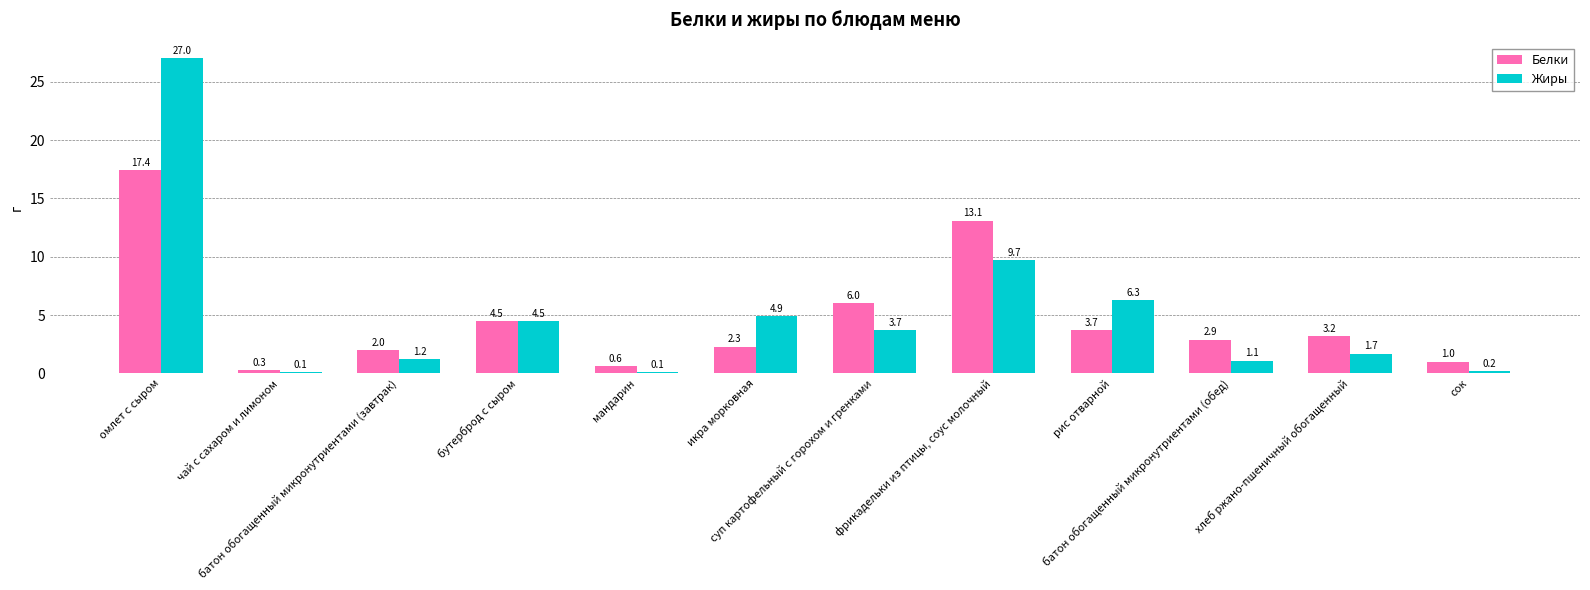

How many values in the Белки series are below 3?

6